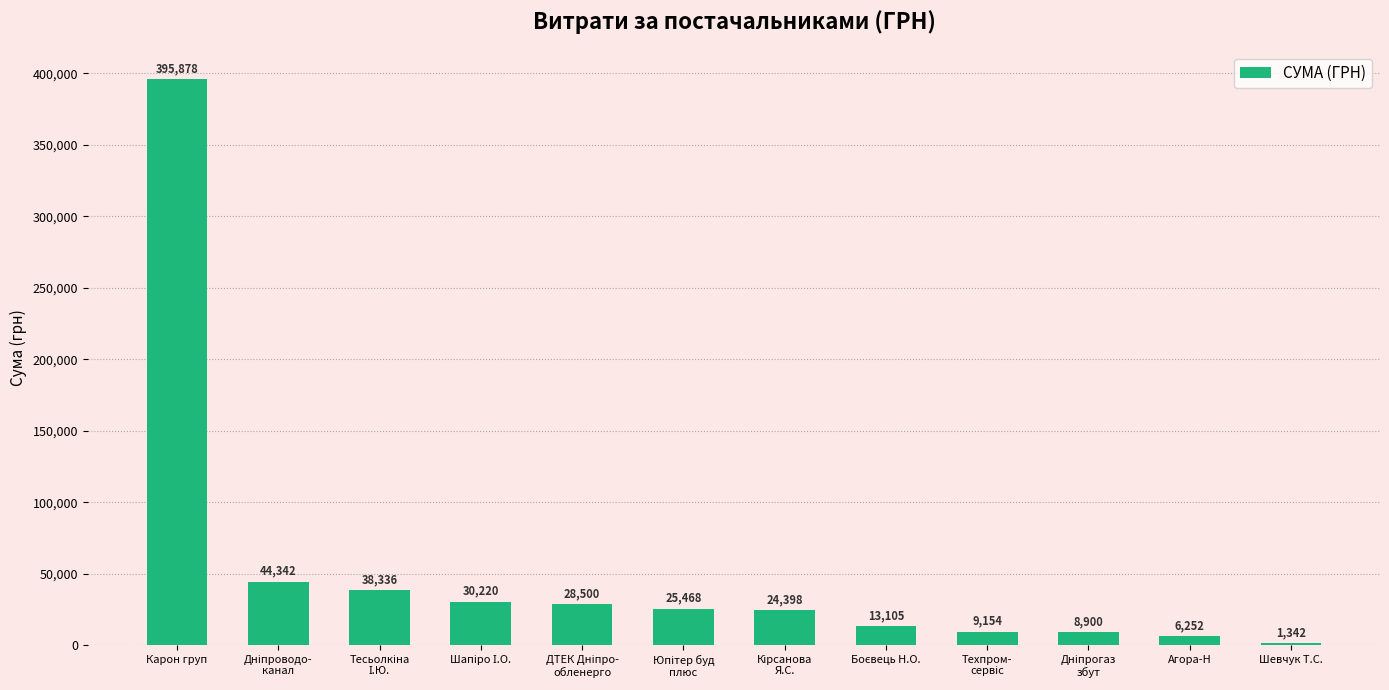

At which label does the data first exceed 25468?

Карон груп